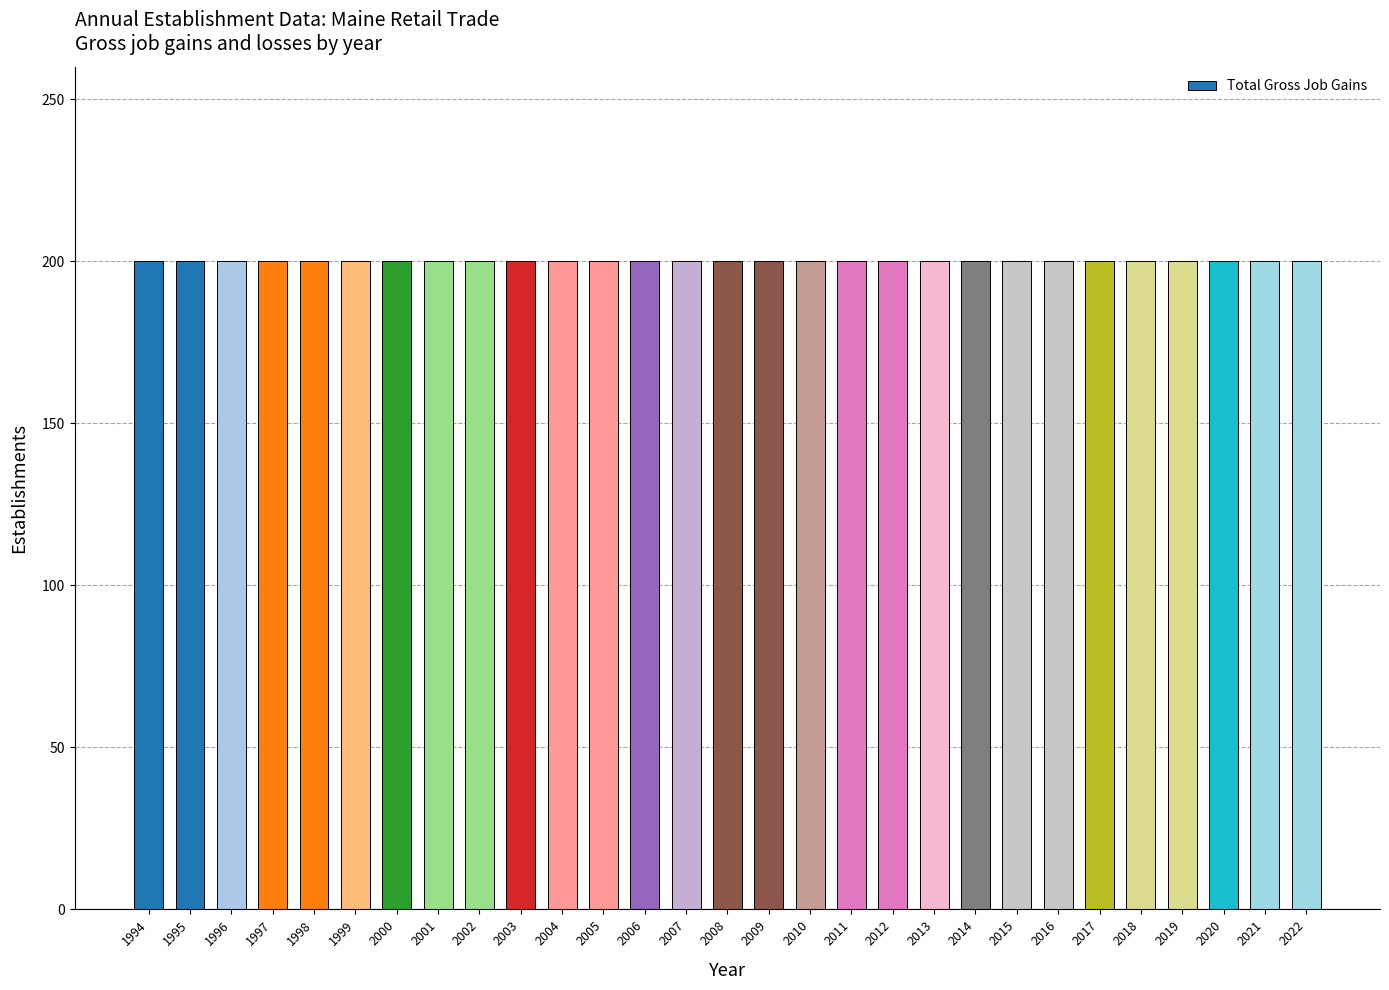

Where is Total Gross Job Gains nearest to the value 200?

1994